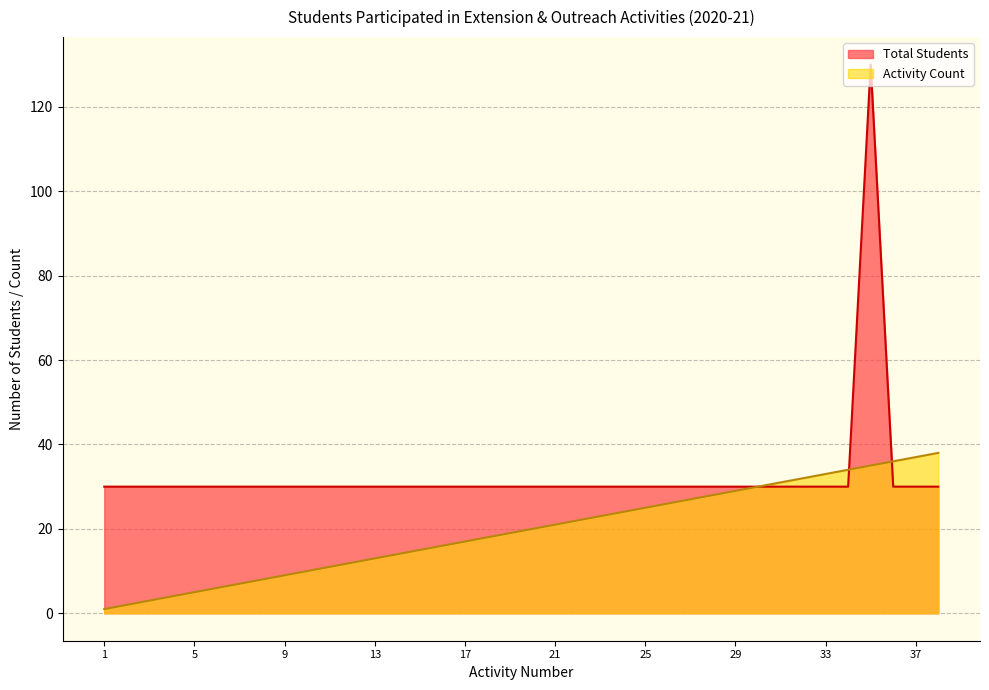

What is the greatest value displayed?

130